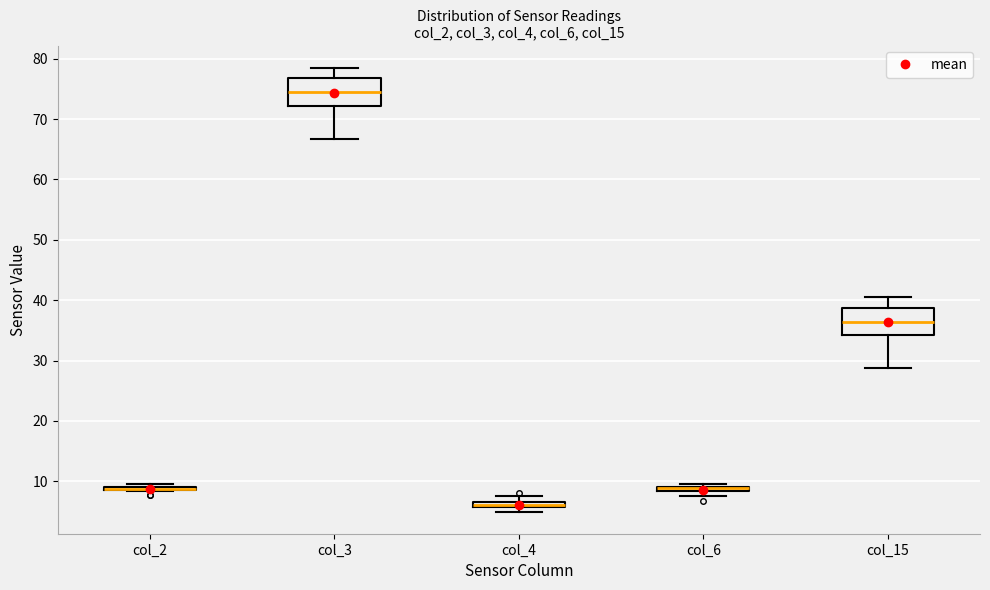

Where is the upper edge of the box for col_4 on the y-axis? The values are not printed on the chart, so give them approximately, as read against the axis.

7